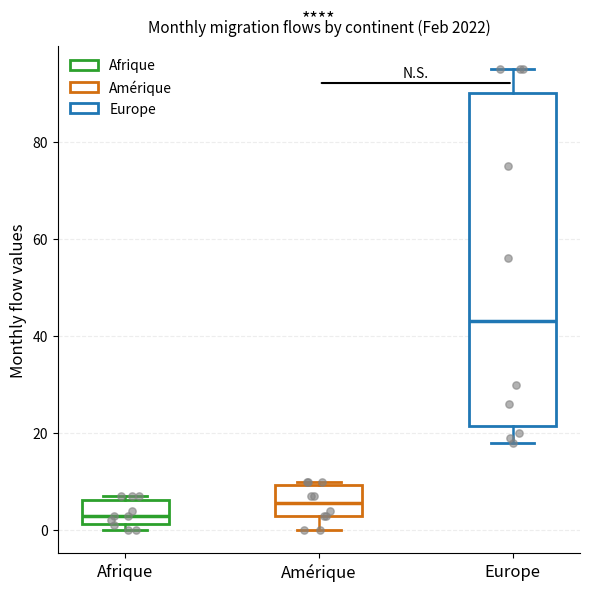

Reading left to right, transcribe this box plot: for each box, give where its median line is, the range the box spans, and where its two whiskers end, as read against the y-axis. The values are not printed on the chart, so give them approximately, as read against the axis.

Afrique: median 4, box 2 to 6, whiskers 0 to 8
Amérique: median 6, box 4 to 10, whiskers 0 to 10 (just above the box's upper edge)
Europe: median 44, box 22 to 90, whiskers 18 to 96